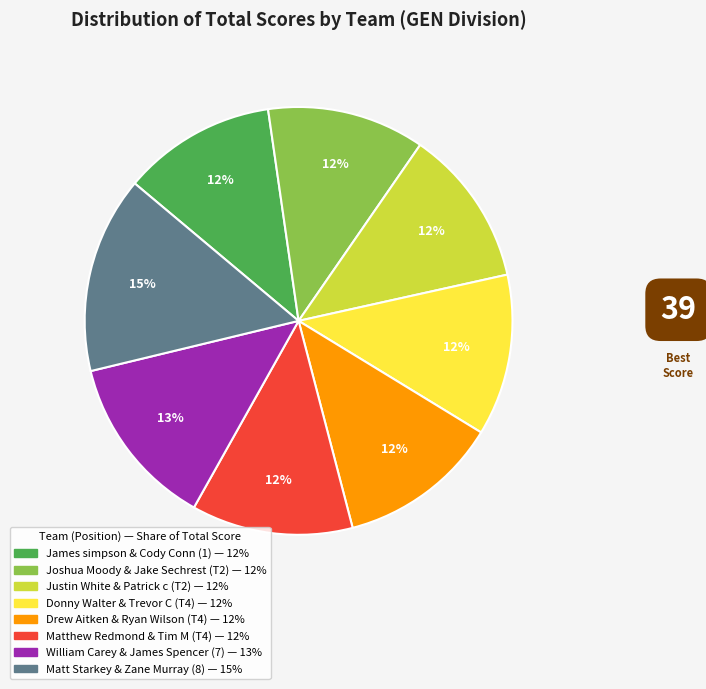

Is Donny Walter & Trevor C the majority of the pie?

No